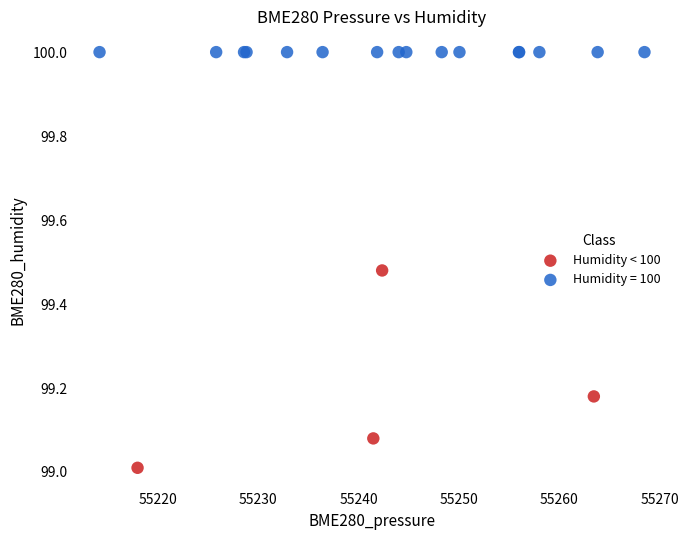

Which series contains the lowest Y value?

Humidity < 100